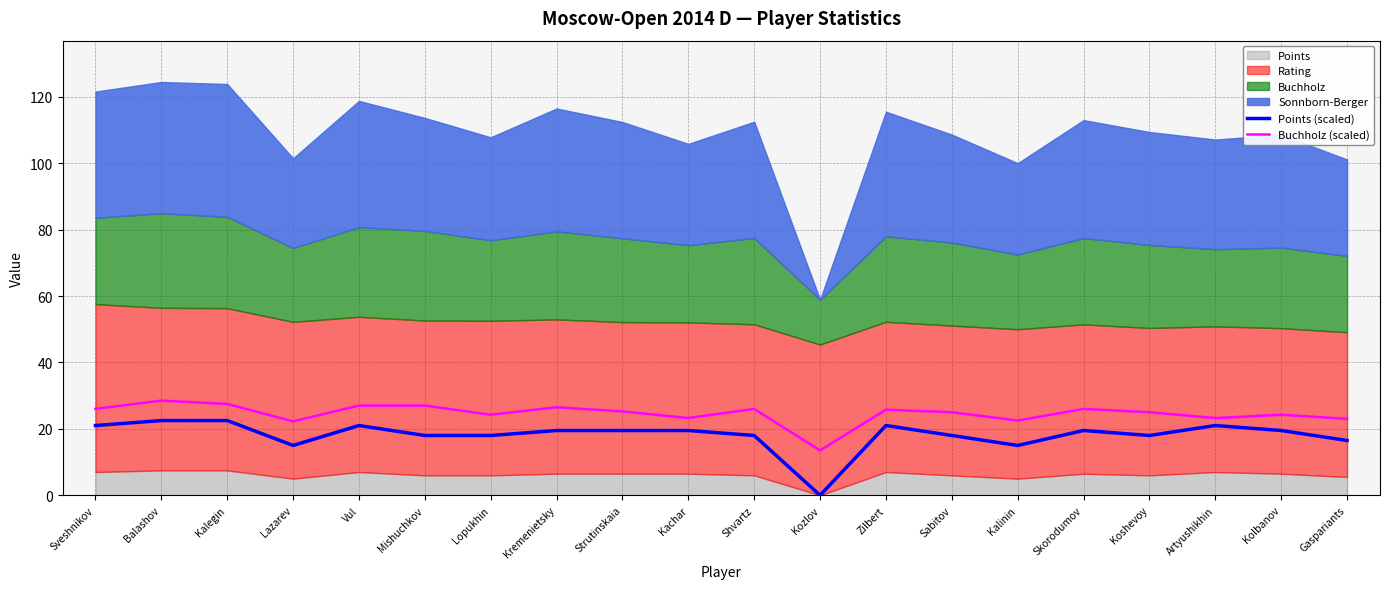

True or false: Points (scaled) and Buchholz (scaled) intersect in this chart.

False